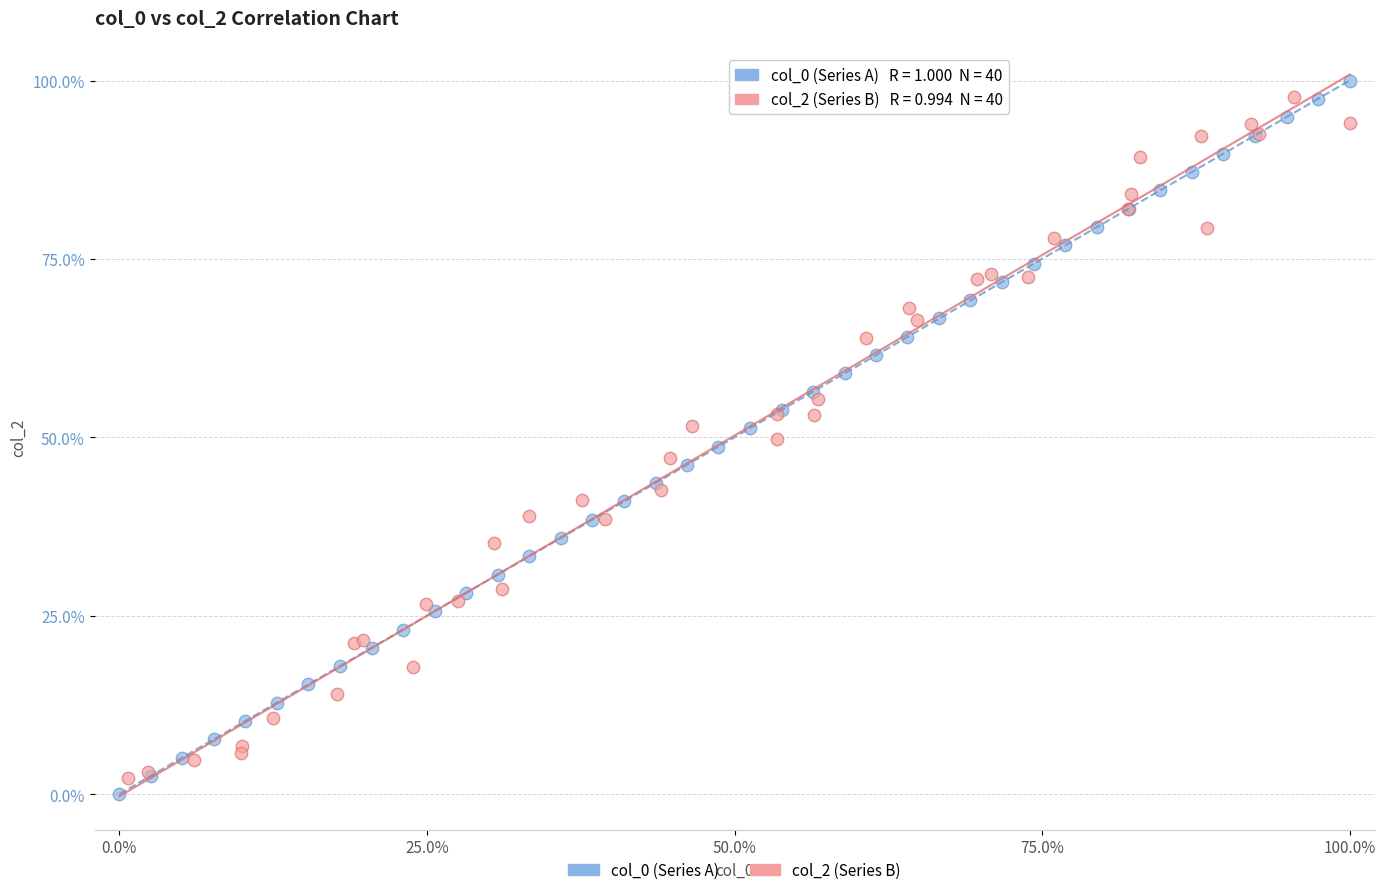

Which series has the largest Y range (max minus min)?

col_0 (Series A)